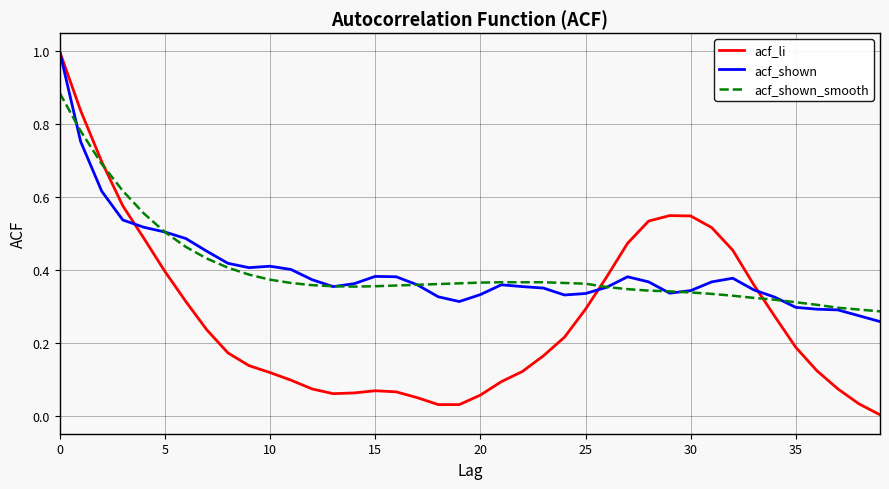

Which series has the widest spread of values?

acf_li